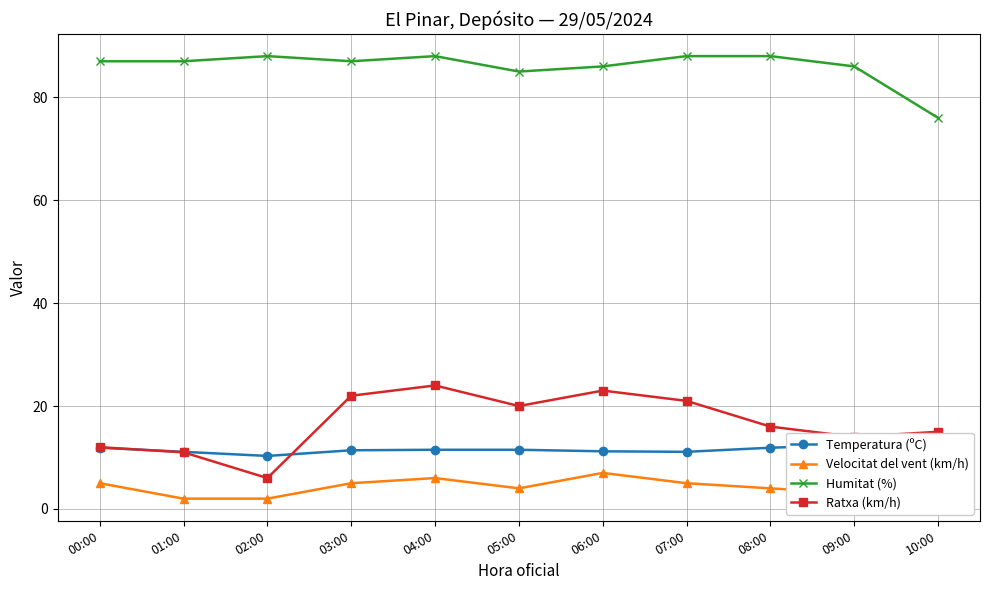

Count the number of categories in the chart.

11